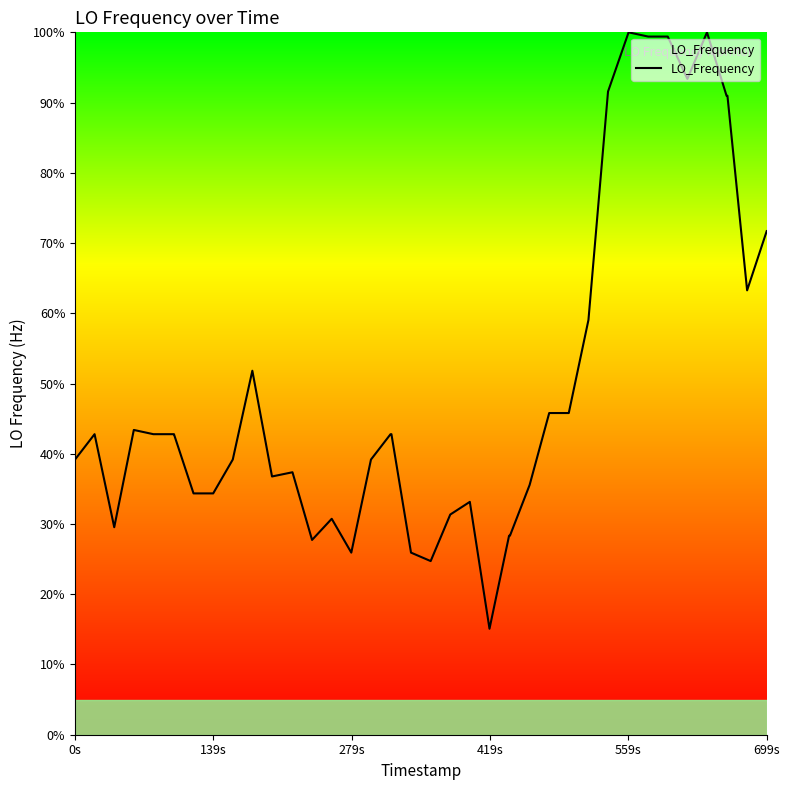

Does the chart display data point markers on the line(s)?

No